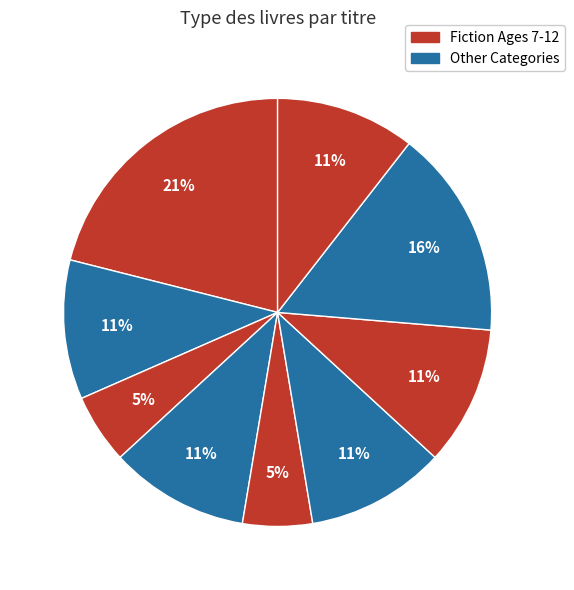

How many slices are in this pie chart?

9